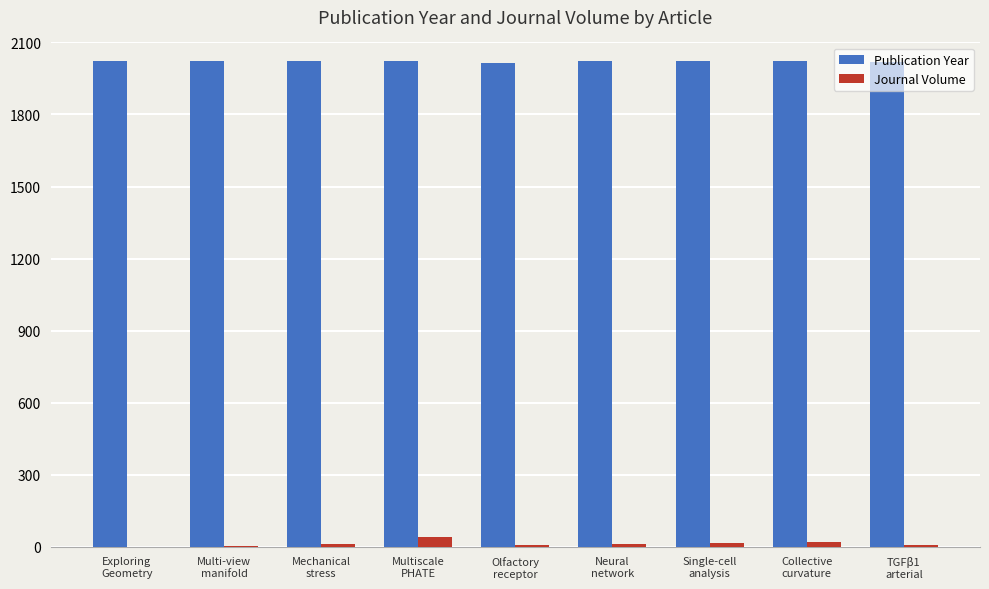

Which series has the largest total across all categories?

Publication Year